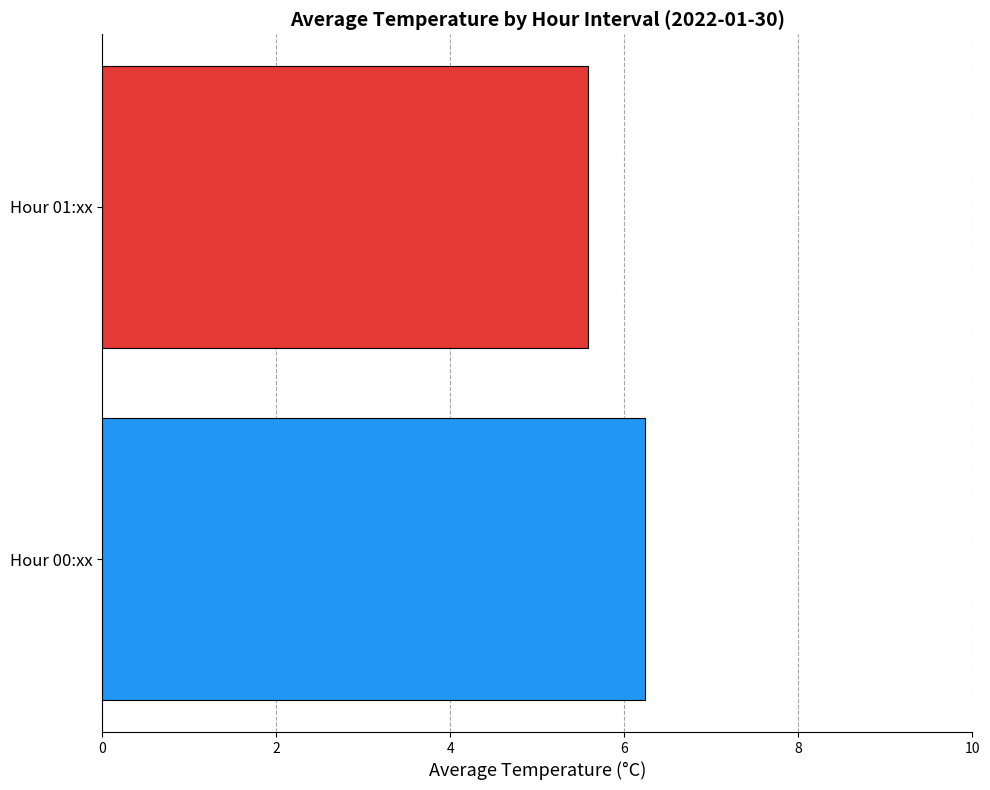

Does the chart contain stacked bars?

No